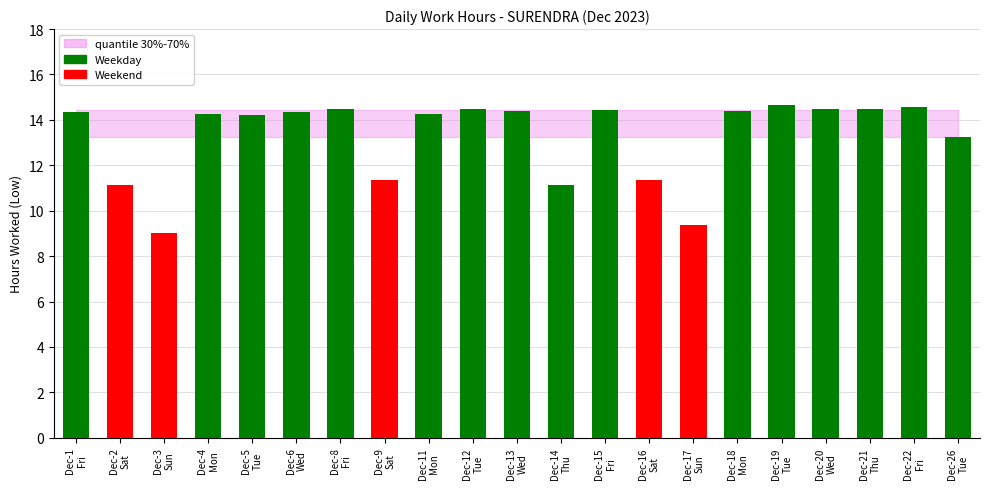

Where is Weekday nearest to the value 7?

Dec-14
Thu